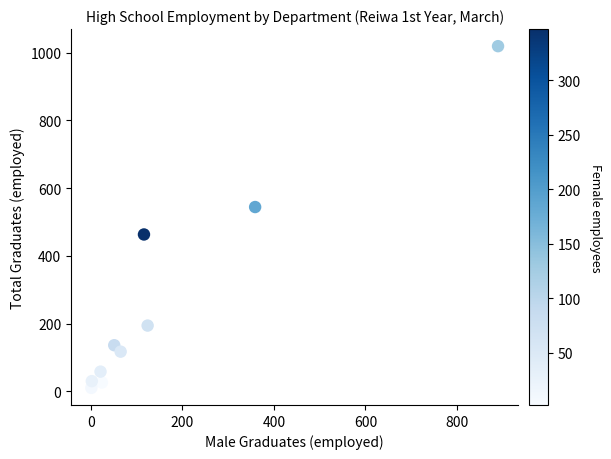

What is the range of Y values (max minus min)?

1009